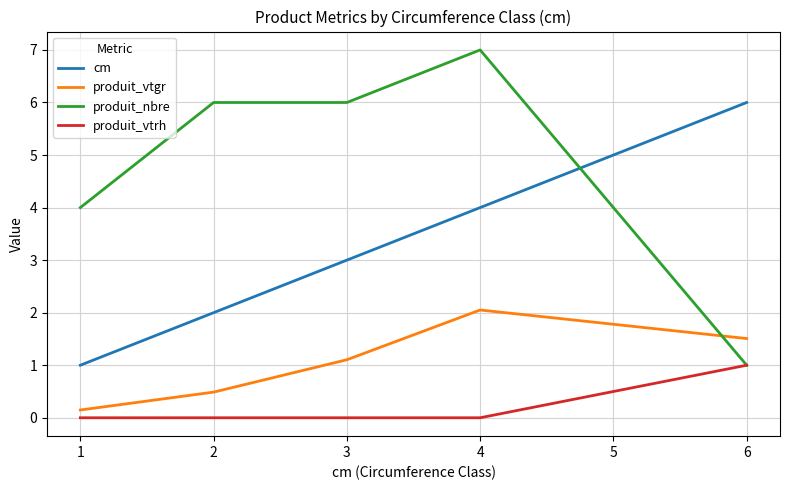

Which series has the widest spread of values?

produit_nbre